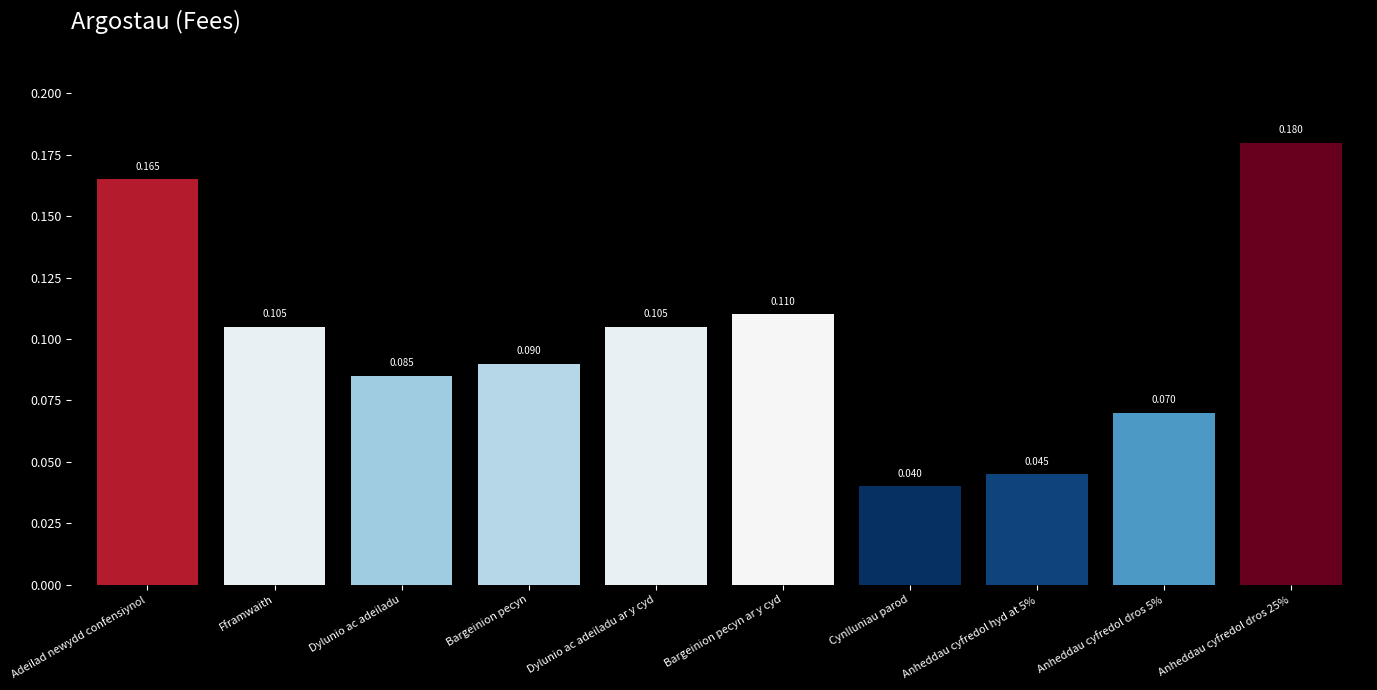

At which category does the chart reach its minimum across all series?

Cynlluniau parod